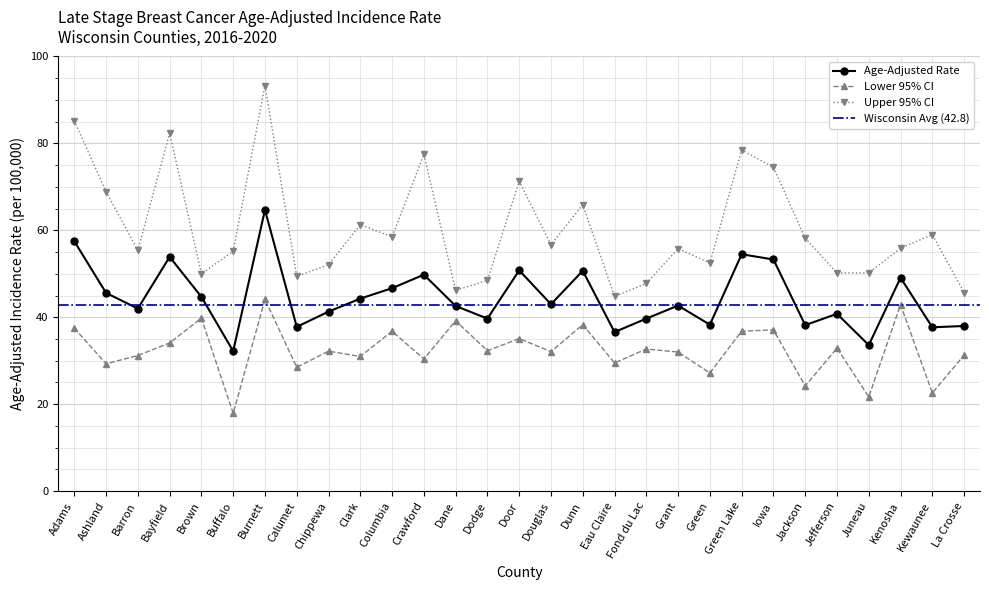

True or false: Age-Adjusted Rate has a value of 65.0 at Calumet.

False